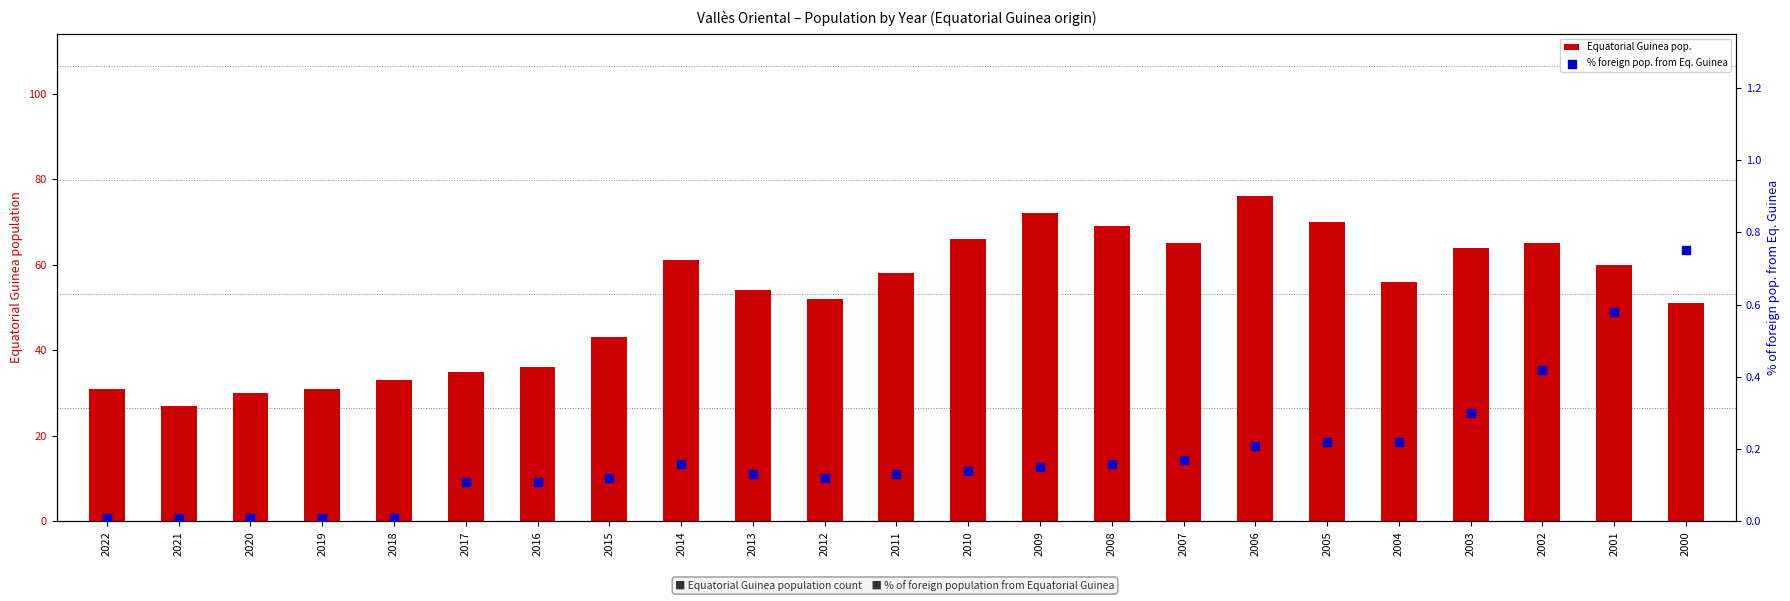

What are all the series names shown in the legend?

Equatorial Guinea pop., % foreign pop. from Eq. Guinea